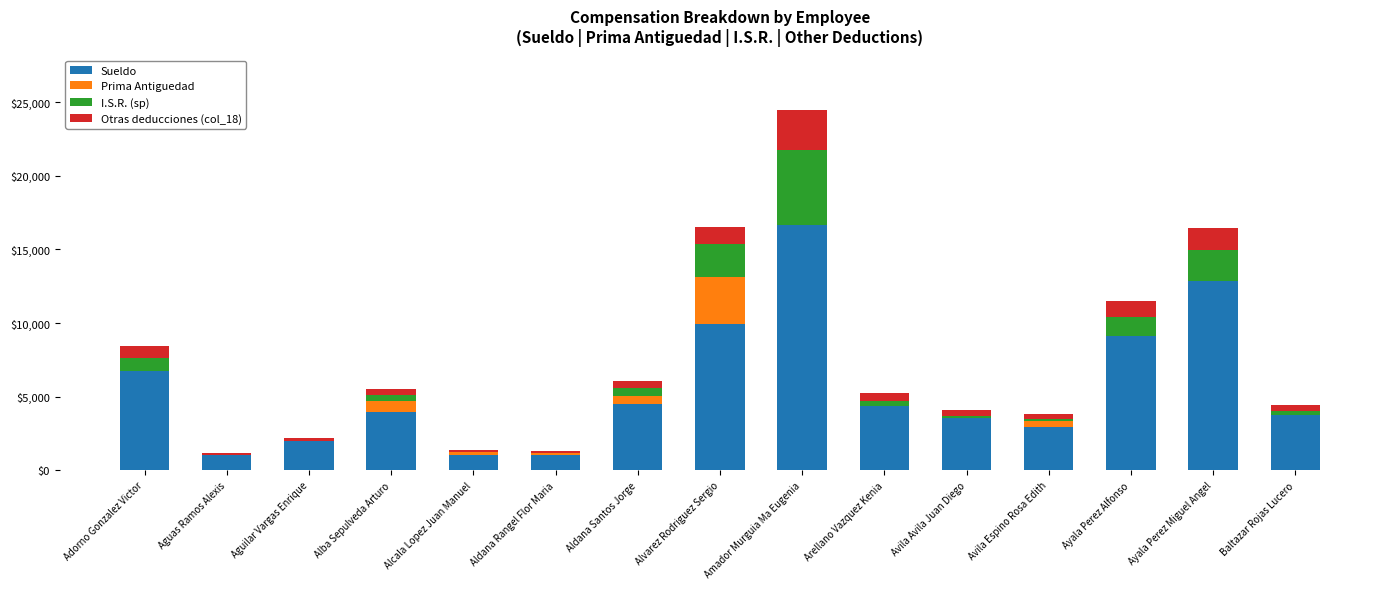

What is the sum of all Sueldo values?

83432.3